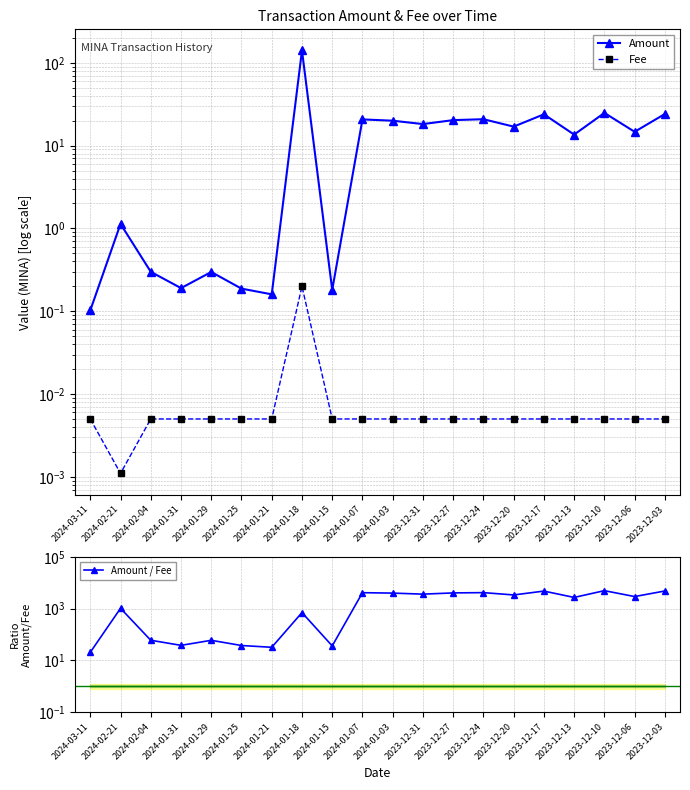

What is the lowest value of the Amount / Fee series?

20.5